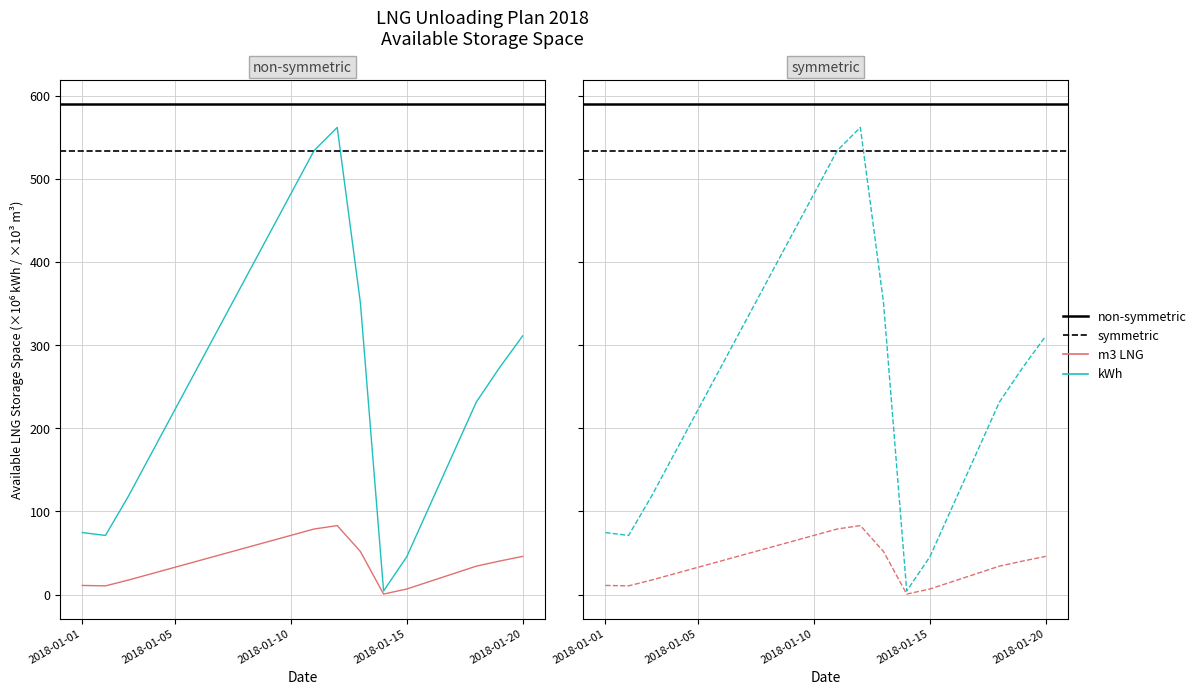

True or false: Available LNG Storage Space (m3 LNG) and Available LNG Storage Space (kWh) intersect in this chart.

False